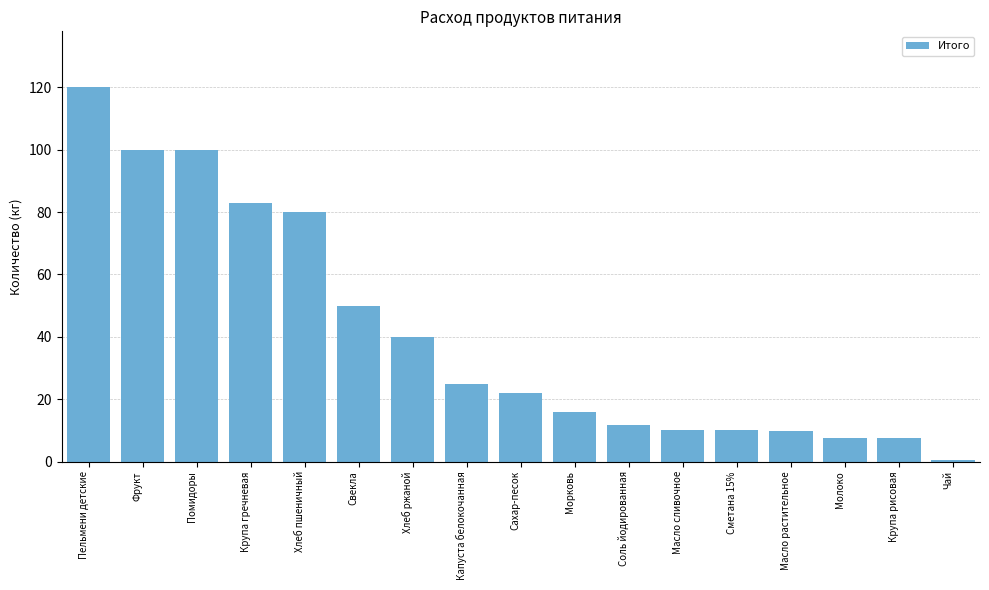

Read the value at Сахар-песок.

22.0